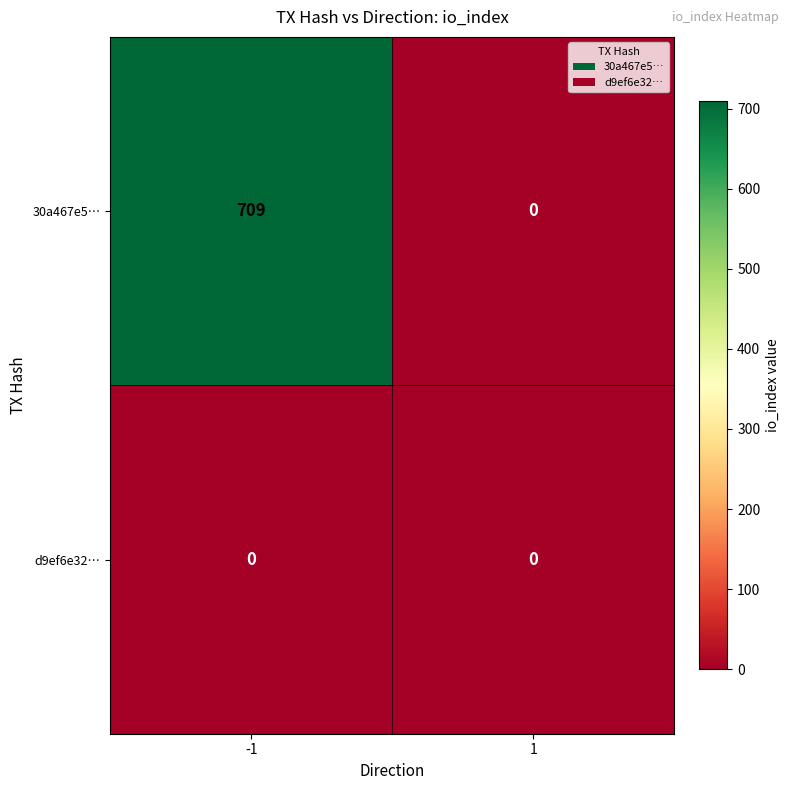

Which category has the highest value across all series?

-1